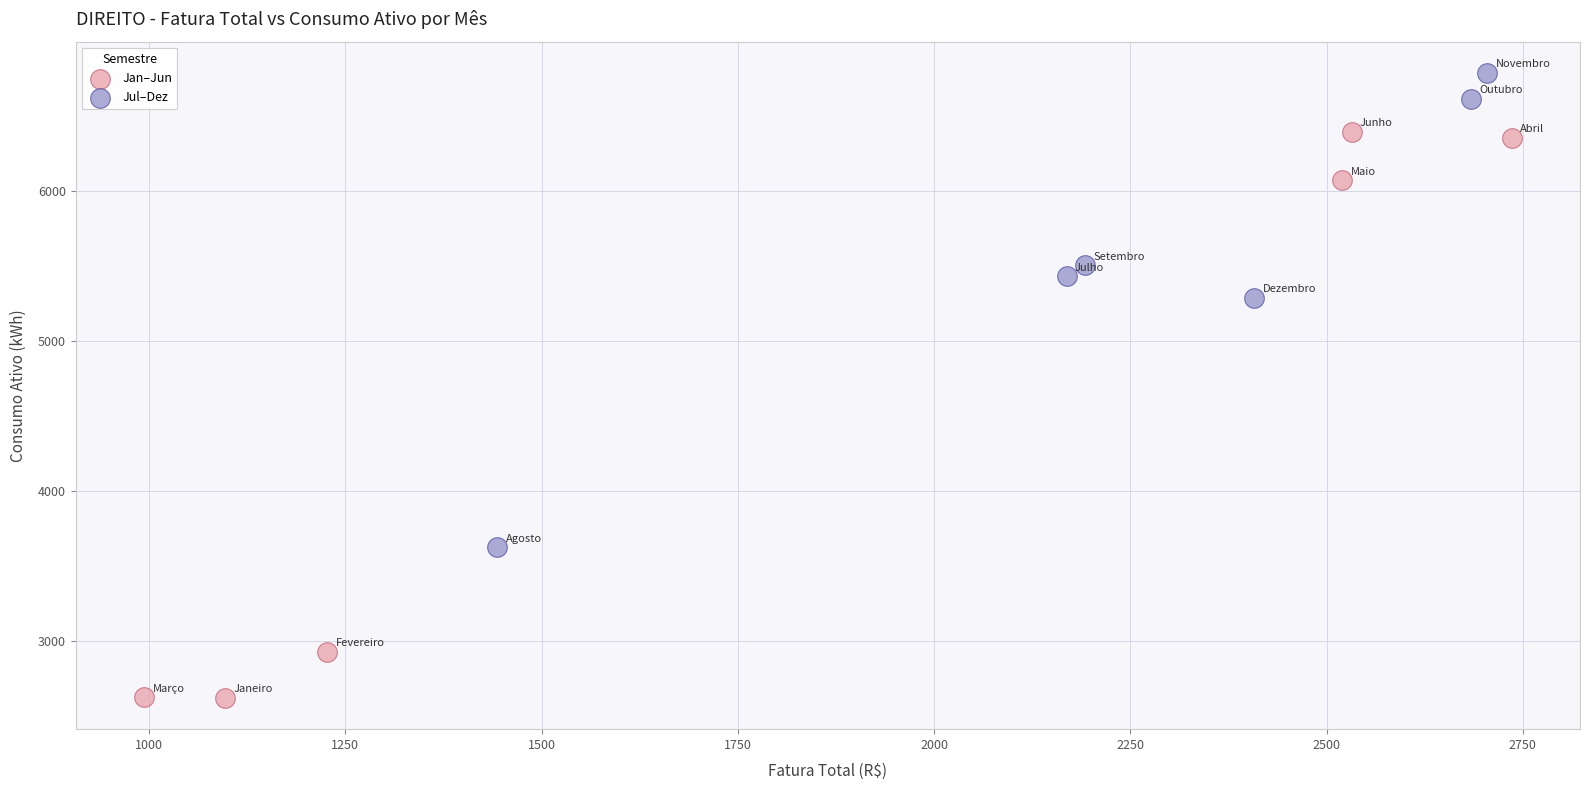

Which series has the largest Y range (max minus min)?

Jan–Jun